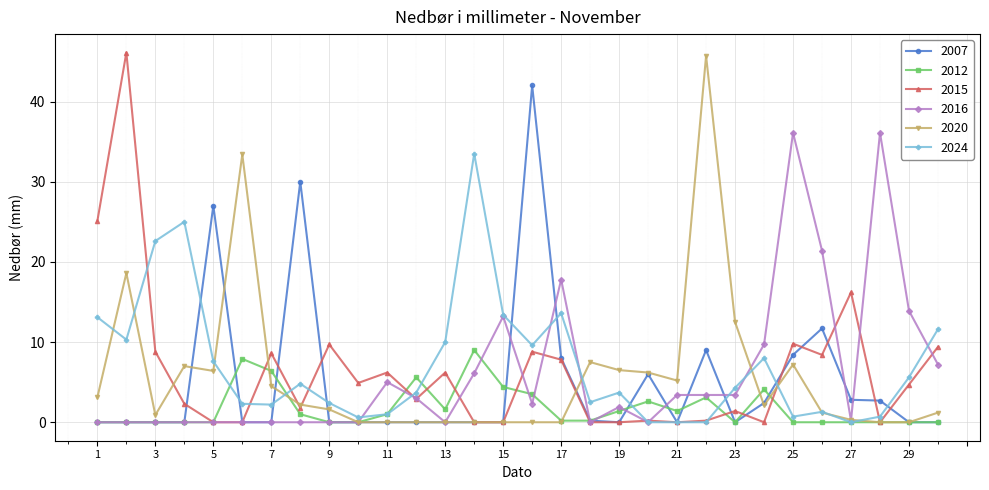

How many data points does each series have?

30